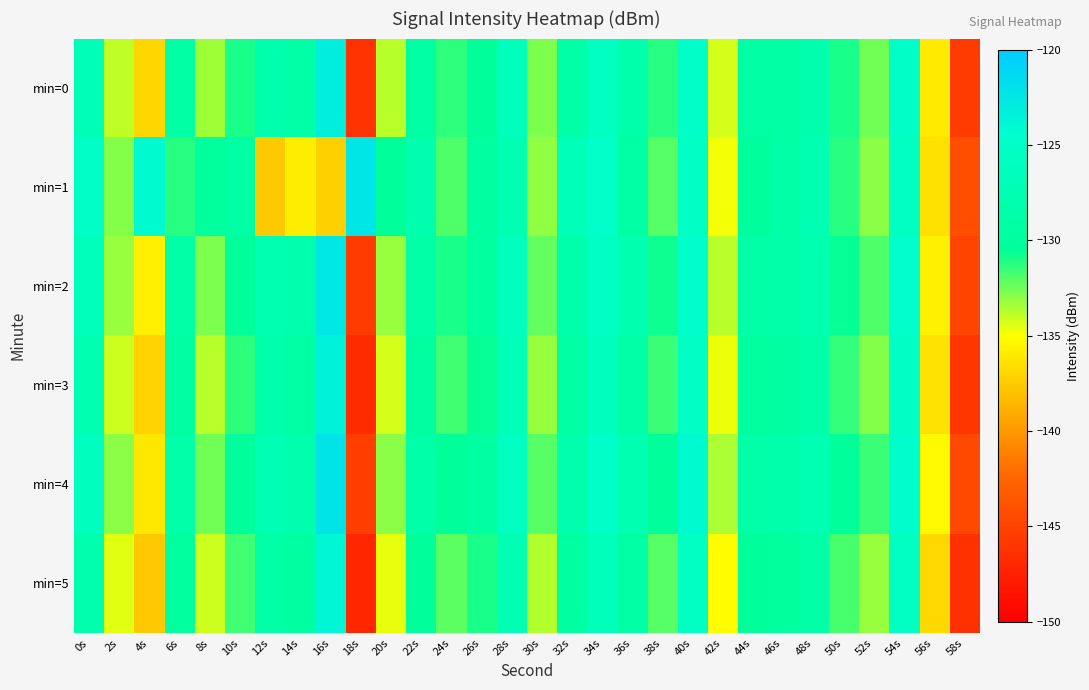

How many distinct data groups are displayed?

6